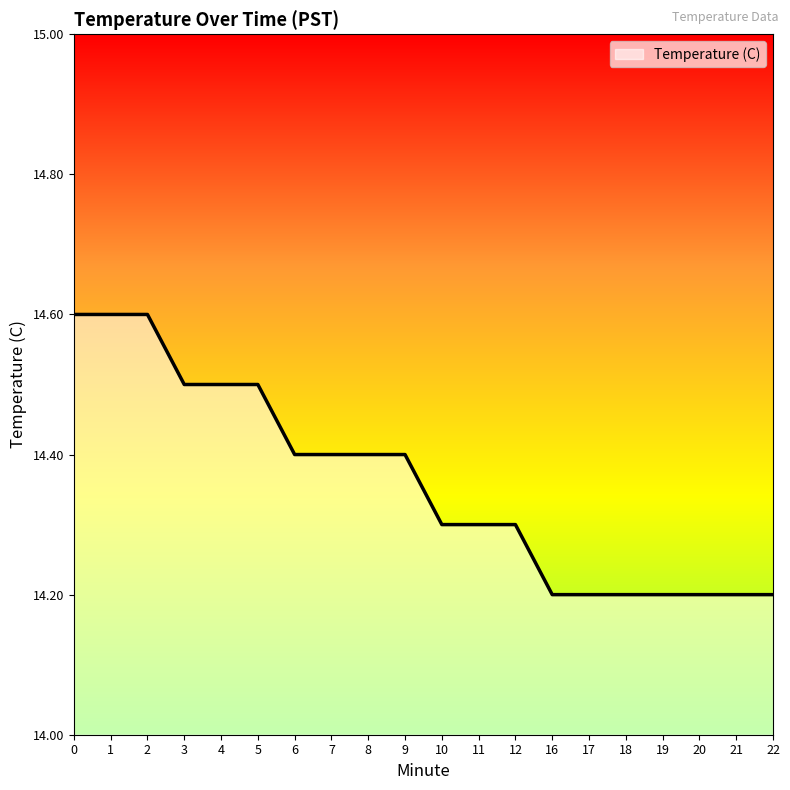

What is the difference between the values at 0 and 20?

0.4